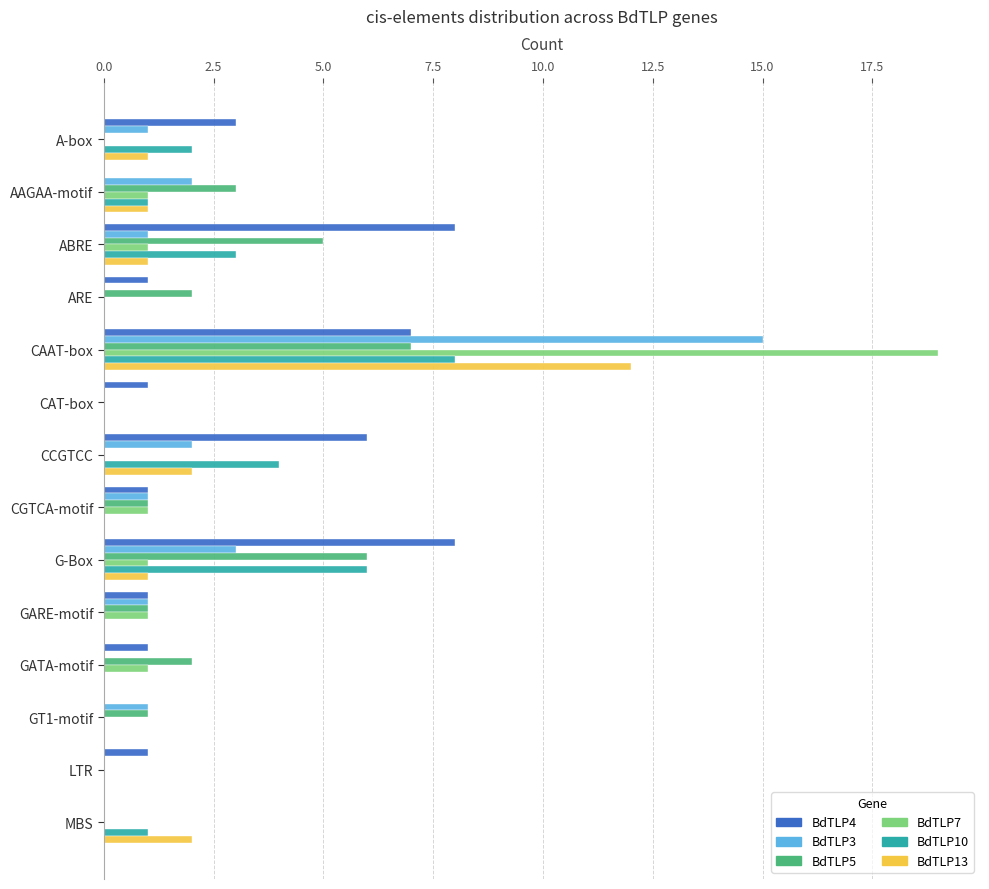

At which category does the chart reach its peak across all series?

CAAT-box